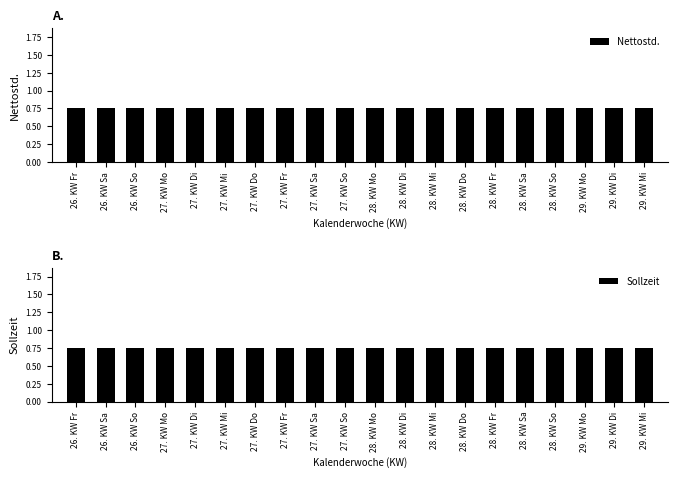

Where is Sollzeit nearest to the value 0?

26. KW Fr